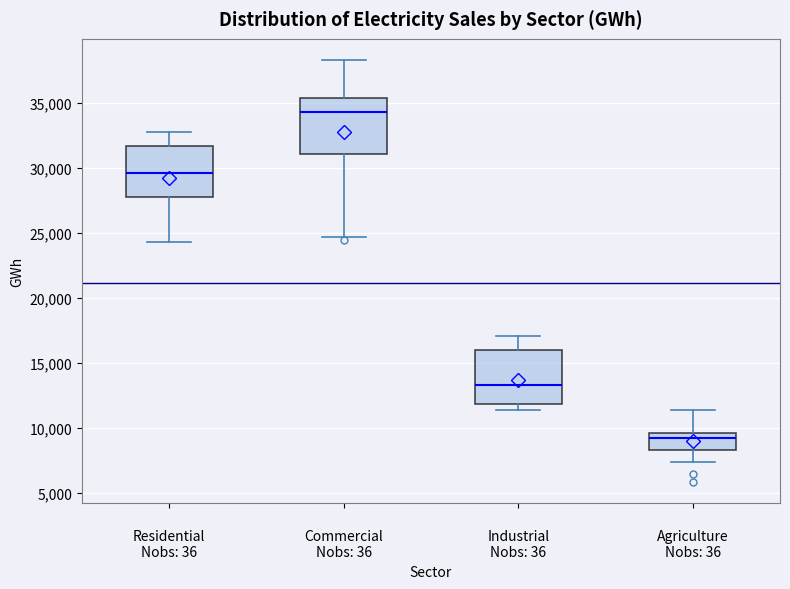

Which box's median line is the lowest?

Agriculture Nobs: 36